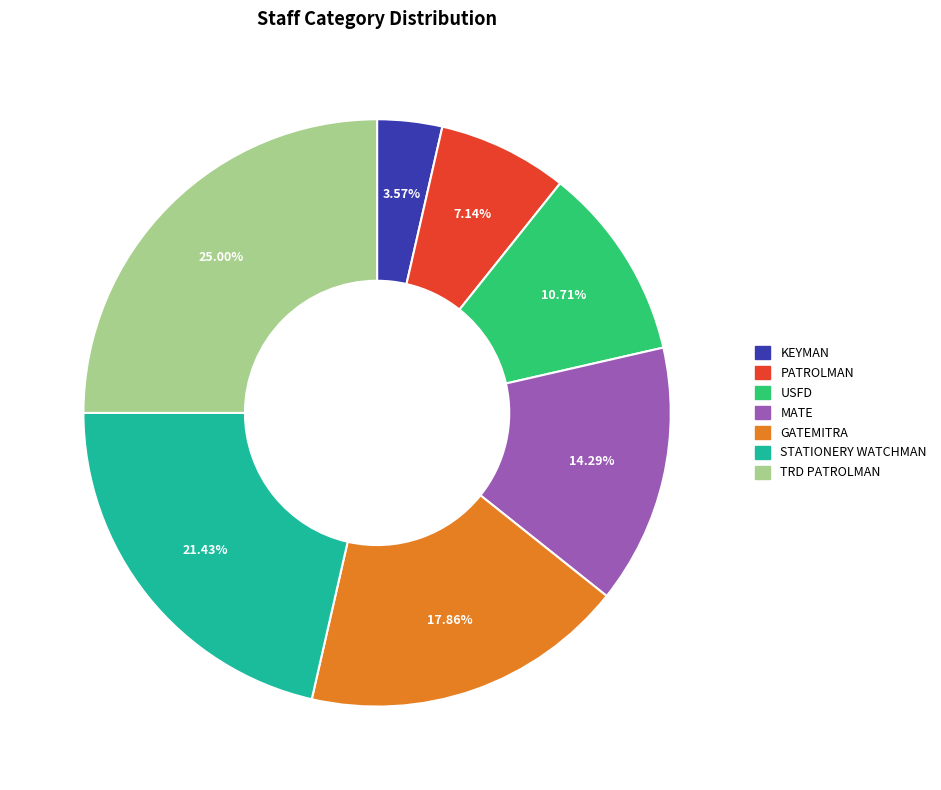

Is there a majority slice in this chart?

No